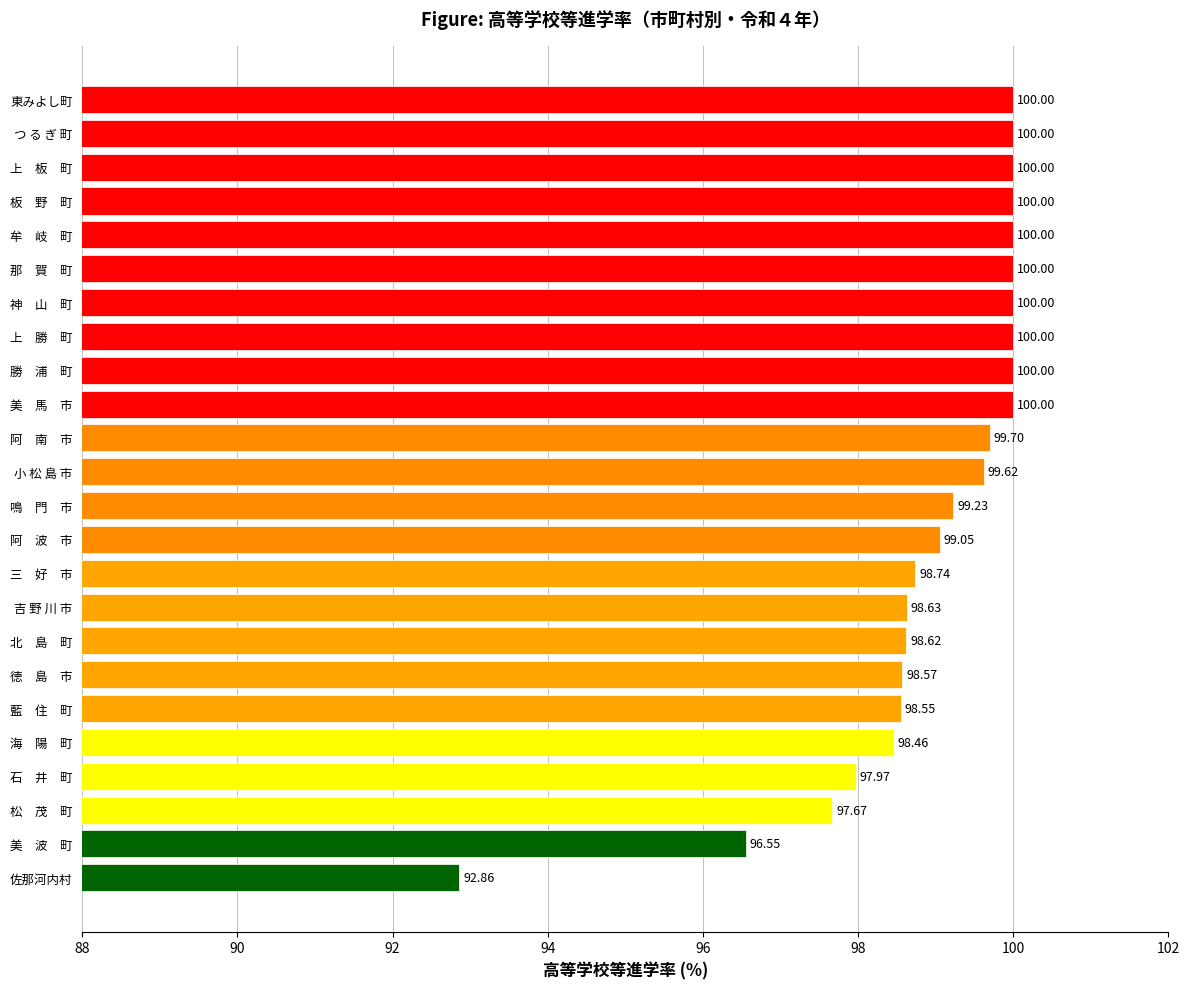

Which label corresponds to the smallest value in the chart?

佐那河内村